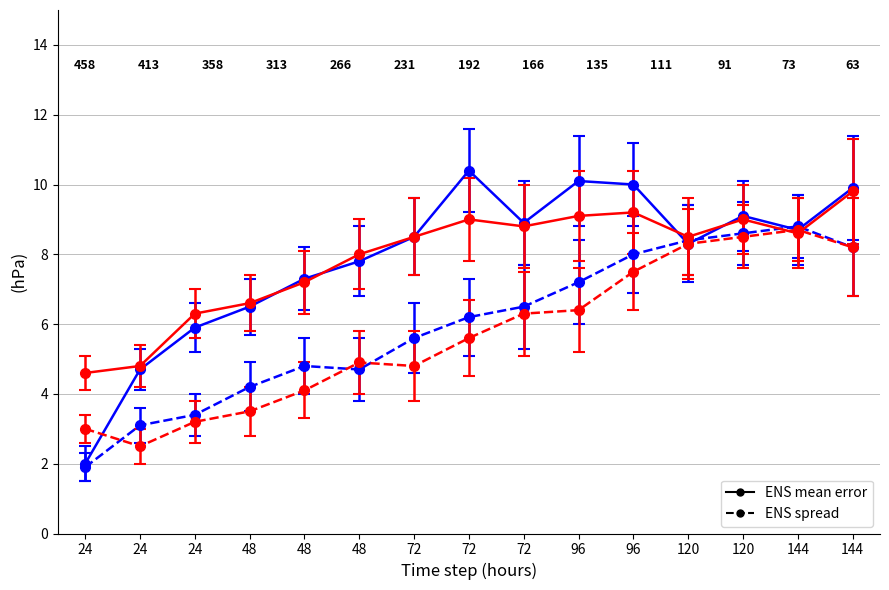

Which series has the largest total across all categories?

ENS mean error (blue)